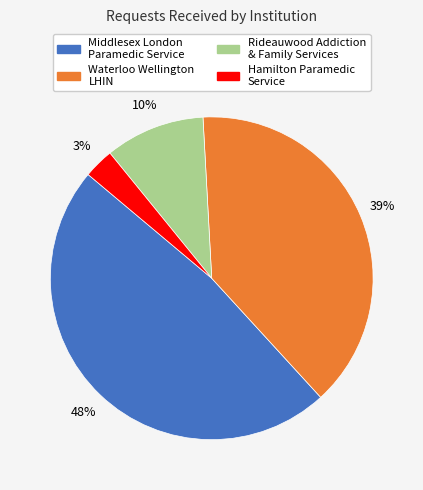

Is there any slice that represents more than half of the pie?

No